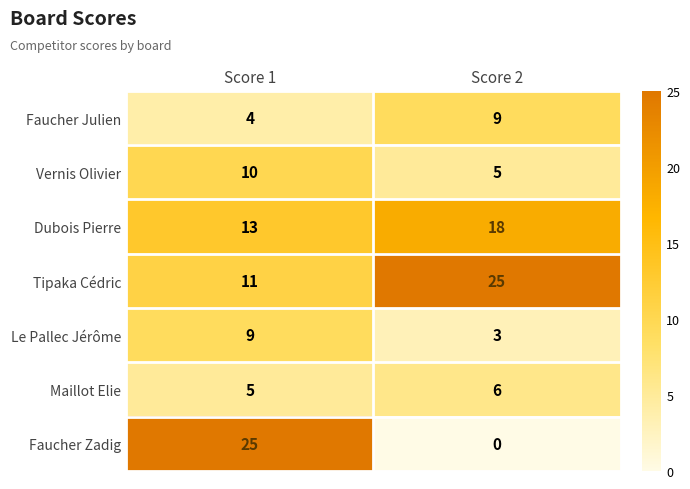

At which category is the sum across all series the highest?

Score 1